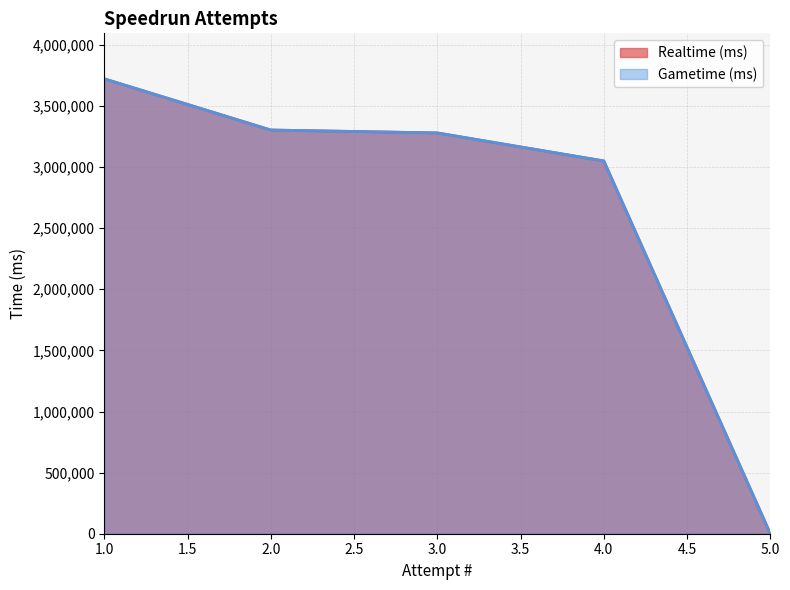

Reading left to right, transcribe all the data shown in this chart.

Realtime (ms): 5=0	4=3050224	3=3279357	2=3303133	1=3722087
Gametime (ms): 5=0	4=3050224	3=3279357	2=3303133	1=3722087